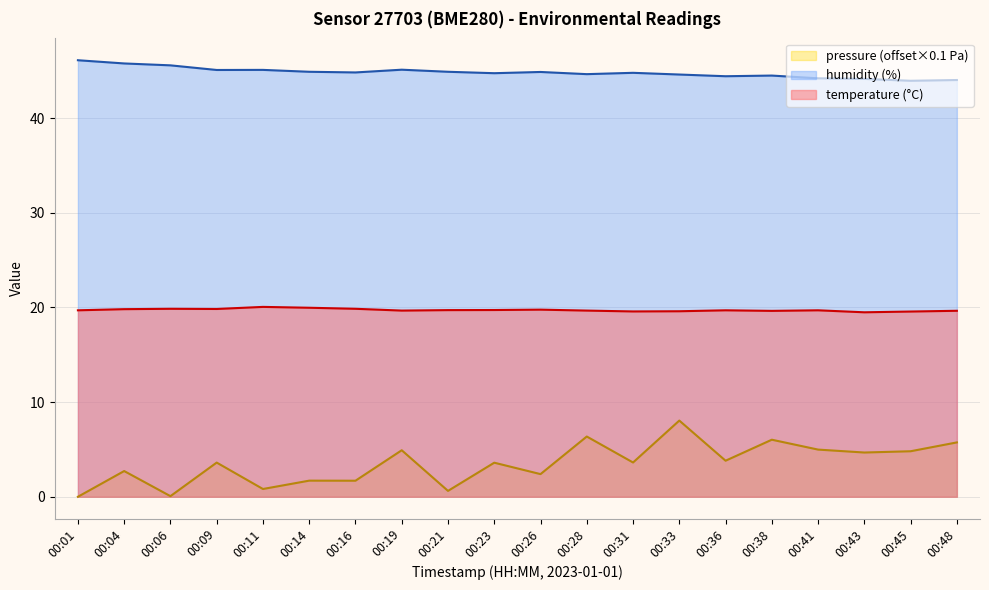

How many values in the pressure_norm series exceed 3?

12